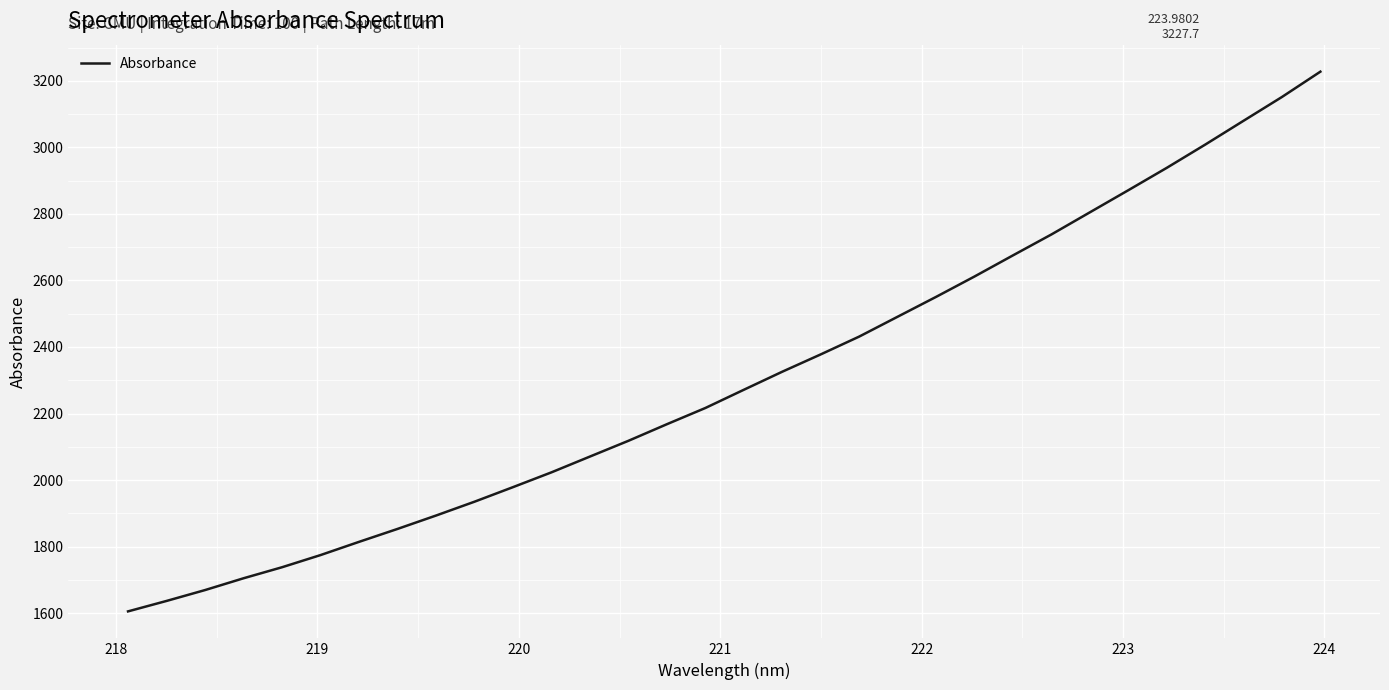

What is the maximum value shown in the chart?

3227.7